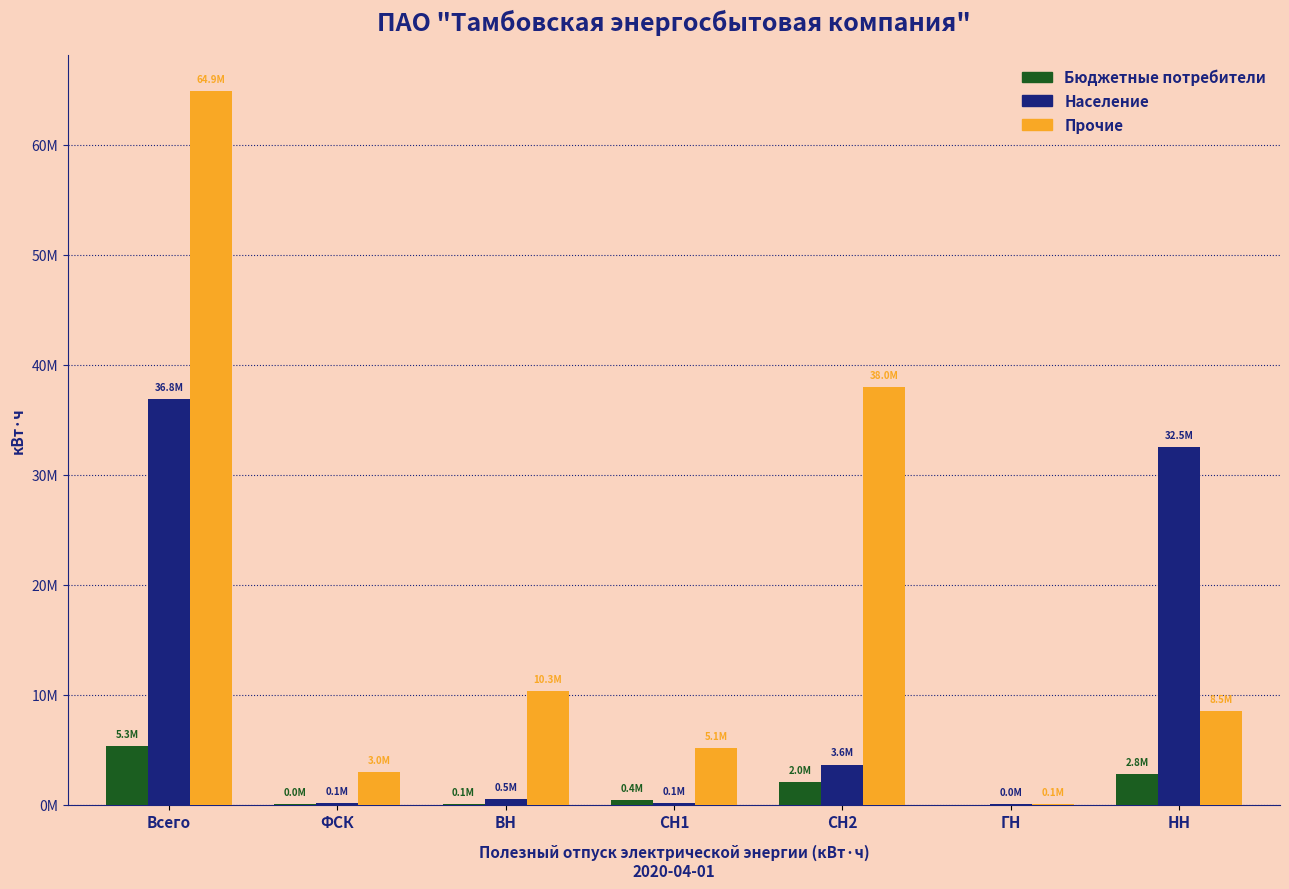

Where does the Бюджетные потребители series first go above 383607?

Всего